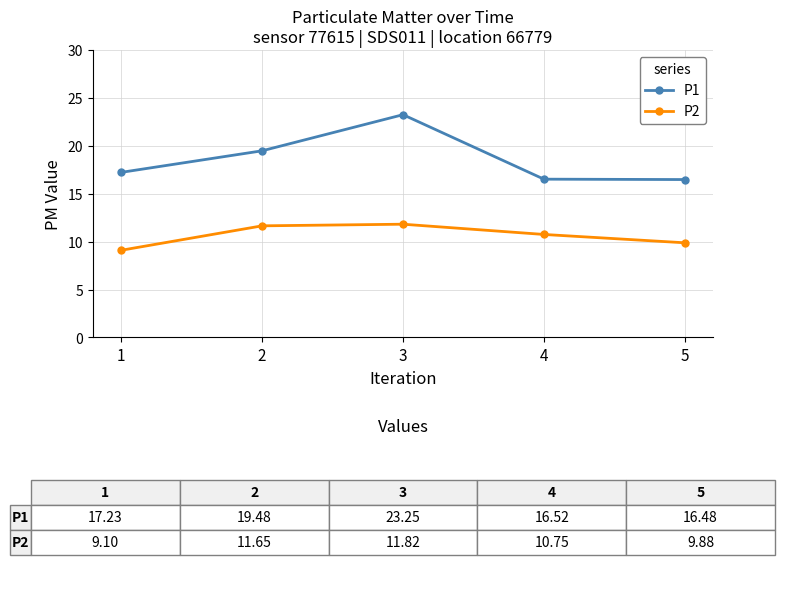

What is the sum of the P2 values at 1 and 3?

20.9